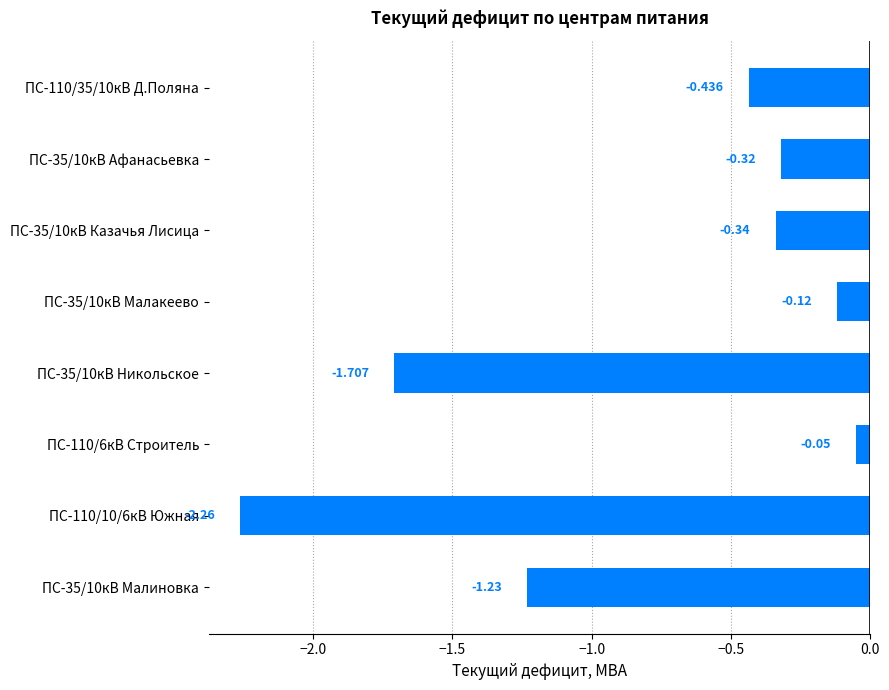

How many bars are there in total?

8